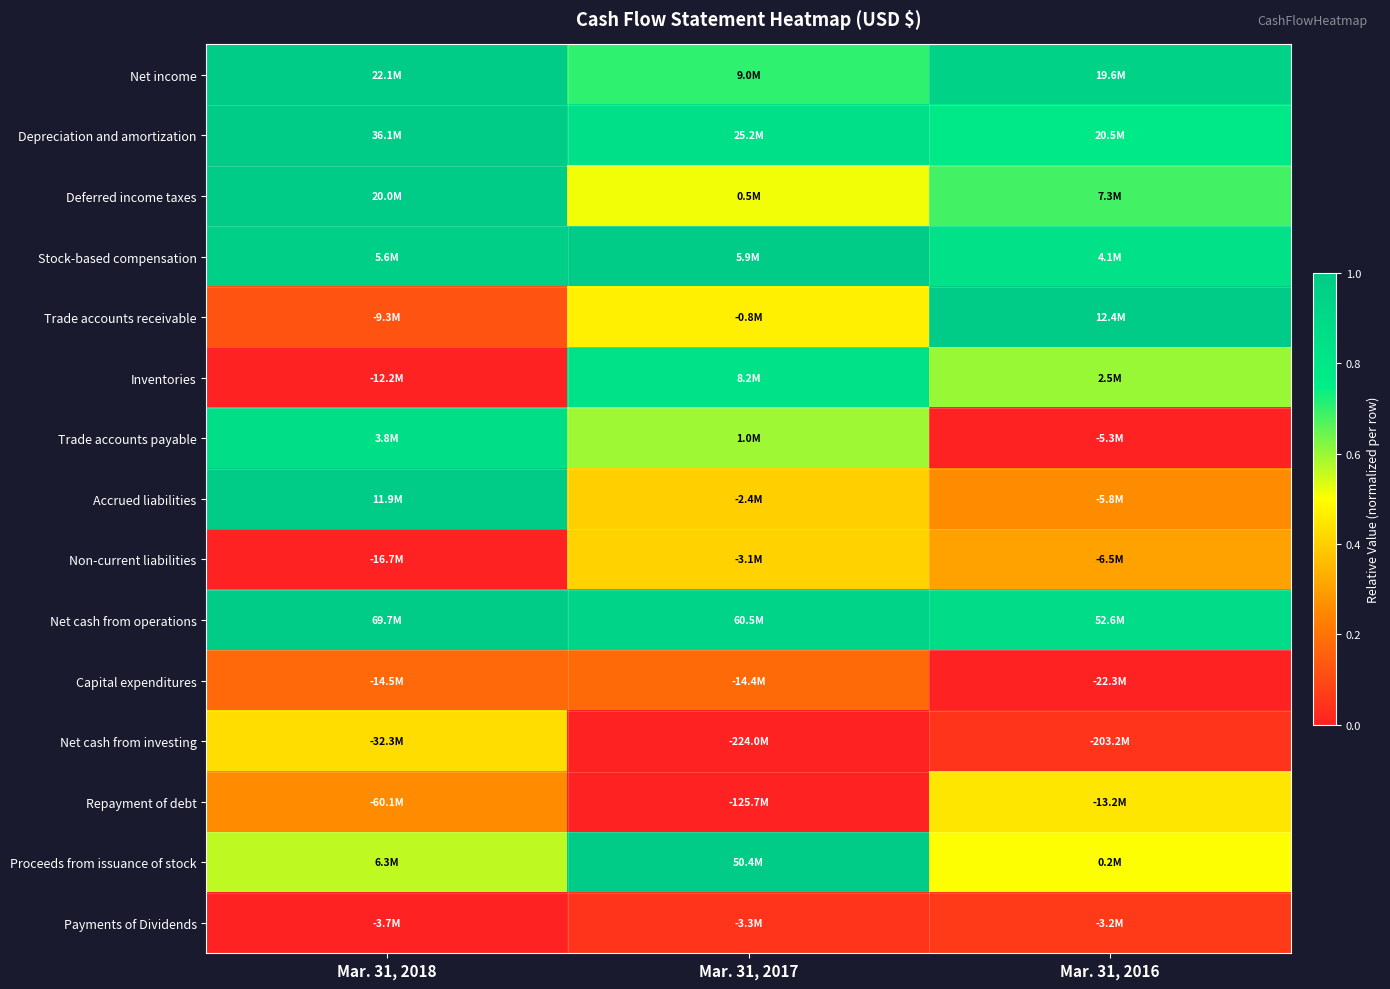

Reading left to right, what are all the values shown in this chart?

Net income: Mar. 31, 2018=1.0	Mar. 31, 2017=0.7	Mar. 31, 2016=0.9
Depreciation and amortization: Mar. 31, 2018=1.0	Mar. 31, 2017=0.8	Mar. 31, 2016=0.8
Deferred income taxes: Mar. 31, 2018=1.0	Mar. 31, 2017=0.5	Mar. 31, 2016=0.7
Stock-based compensation: Mar. 31, 2018=1.0	Mar. 31, 2017=1.0	Mar. 31, 2016=0.8
Trade accounts receivable: Mar. 31, 2018=0.1	Mar. 31, 2017=0.5	Mar. 31, 2016=1.0
Inventories: Mar. 31, 2018=0.0	Mar. 31, 2017=0.8	Mar. 31, 2016=0.6
Trade accounts payable: Mar. 31, 2018=0.9	Mar. 31, 2017=0.6	Mar. 31, 2016=0.0
Accrued liabilities: Mar. 31, 2018=1.0	Mar. 31, 2017=0.4	Mar. 31, 2016=0.3
Non-current liabilities: Mar. 31, 2018=0.0	Mar. 31, 2017=0.4	Mar. 31, 2016=0.3
Net cash from operations: Mar. 31, 2018=1.0	Mar. 31, 2017=0.9	Mar. 31, 2016=0.9
Capital expenditures: Mar. 31, 2018=0.2	Mar. 31, 2017=0.2	Mar. 31, 2016=0.0
Net cash from investing: Mar. 31, 2018=0.4	Mar. 31, 2017=0.0	Mar. 31, 2016=0.0
Repayment of debt: Mar. 31, 2018=0.3	Mar. 31, 2017=0.0	Mar. 31, 2016=0.4
Proceeds from issuance of stock: Mar. 31, 2018=0.6	Mar. 31, 2017=1.0	Mar. 31, 2016=0.5
Payments of Dividends: Mar. 31, 2018=0.0	Mar. 31, 2017=0.0	Mar. 31, 2016=0.1